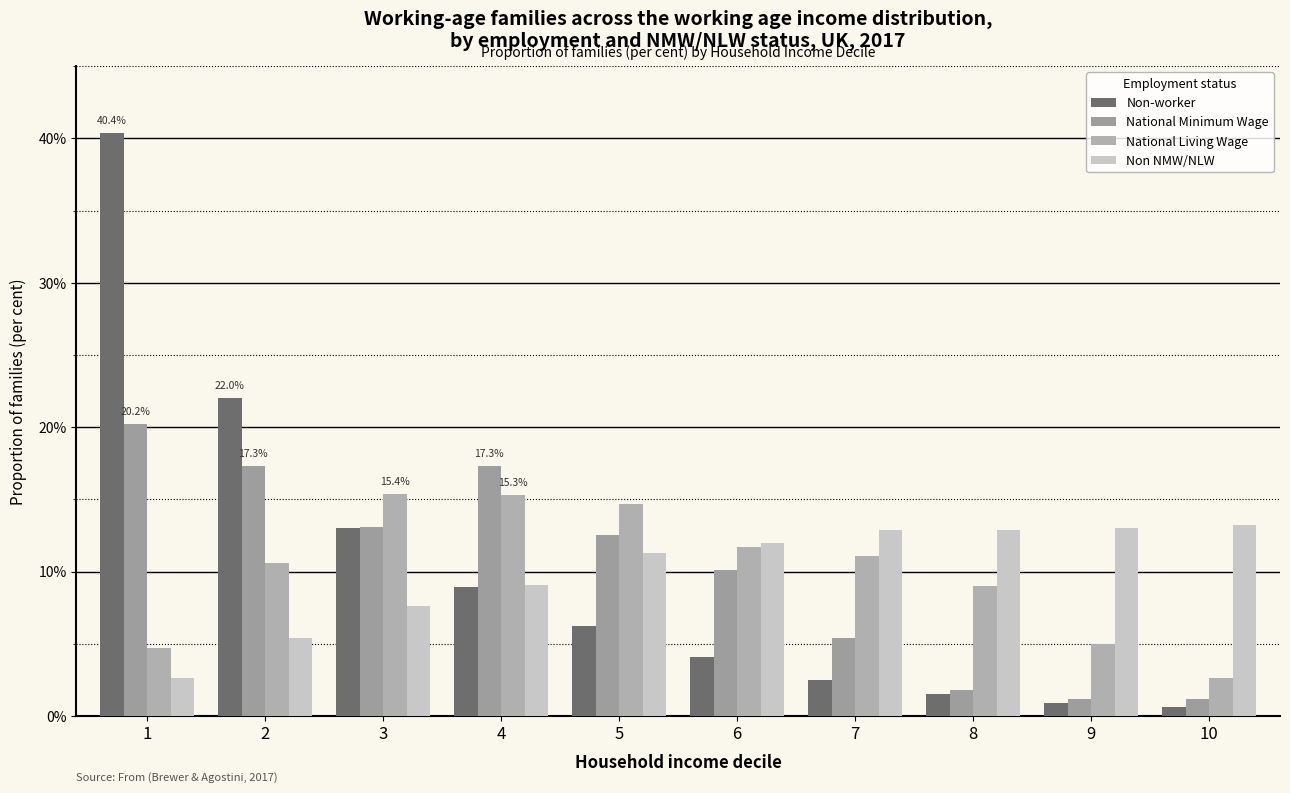

What is the sum of all Non NMW/NLW values?

100.0